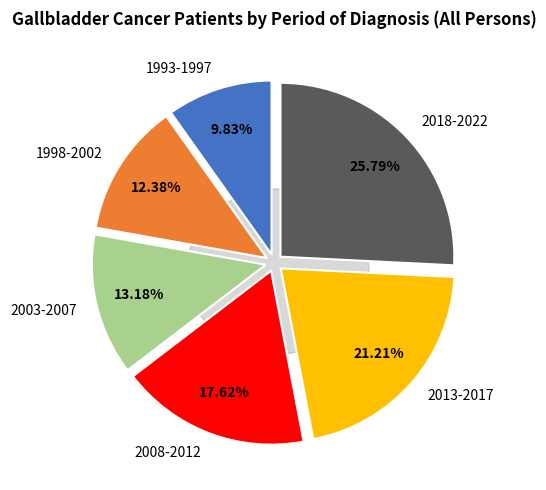

What percentage is the 2013-2017 slice, to the nearest percent?

21%